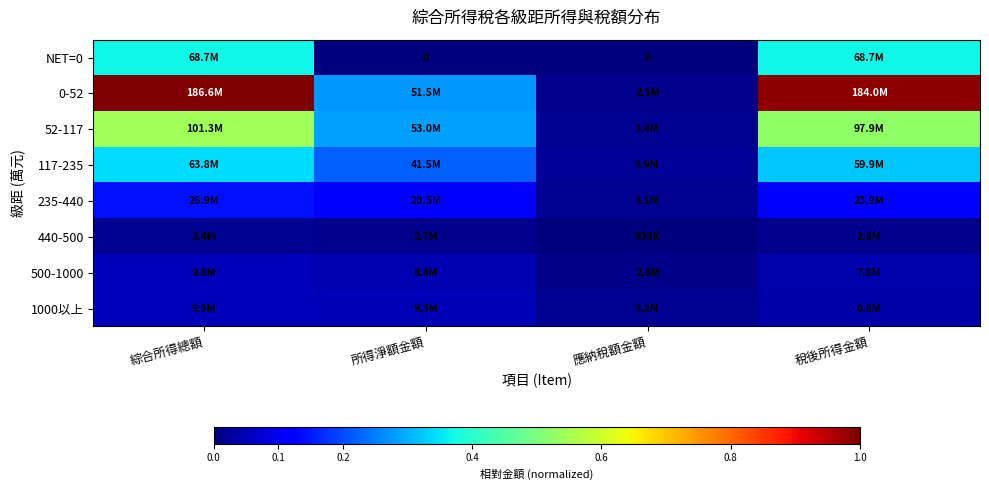

At which label is 500-1000 closest to 0?

應納稅額金額